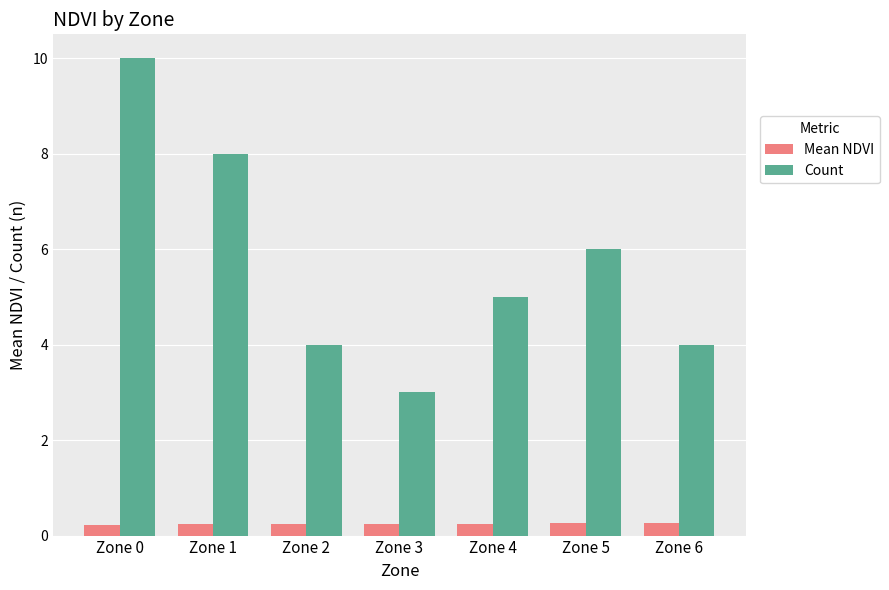

Is it true that Count equals 3.3 at Zone 5?

False